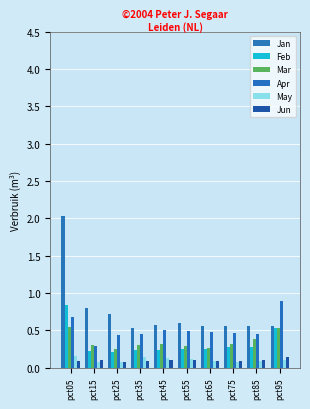

What is the value of the Mar bar at the 6th from the left?

0.3